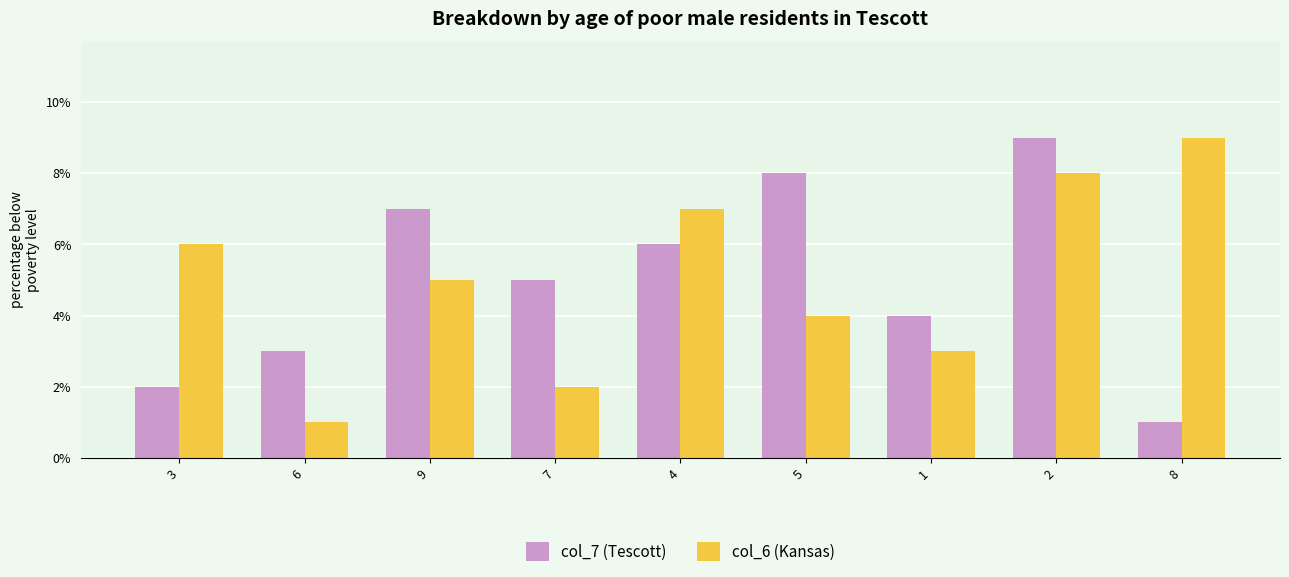

Which series changed the most between 7 and 4?

col_6 (Kansas)